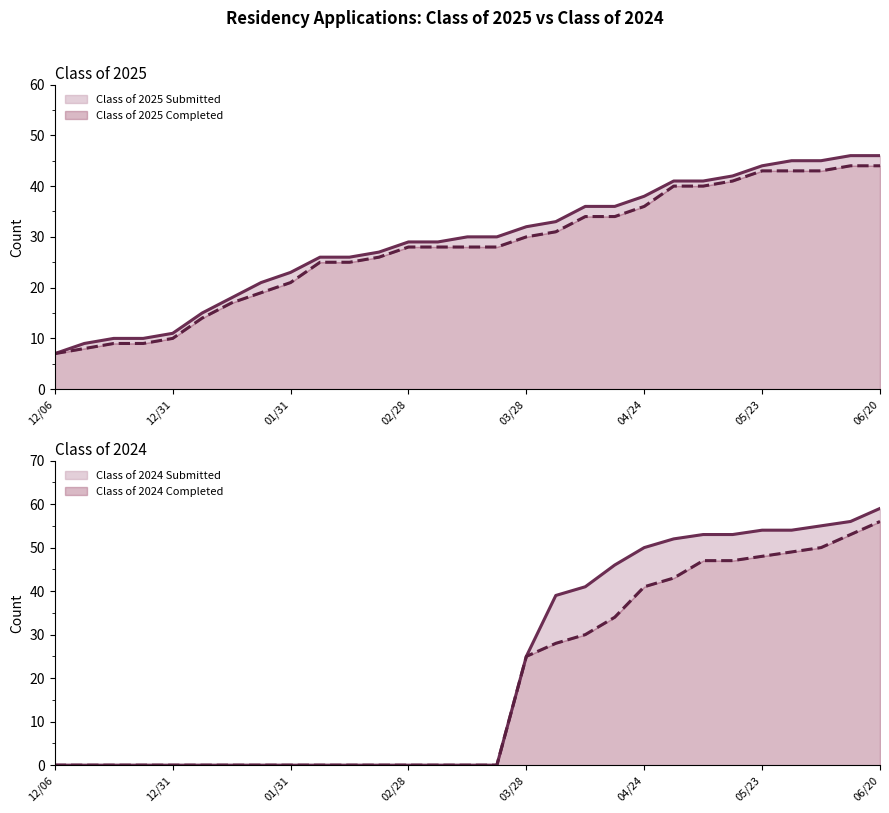

What is the label of the 2nd point from the right?

06/13